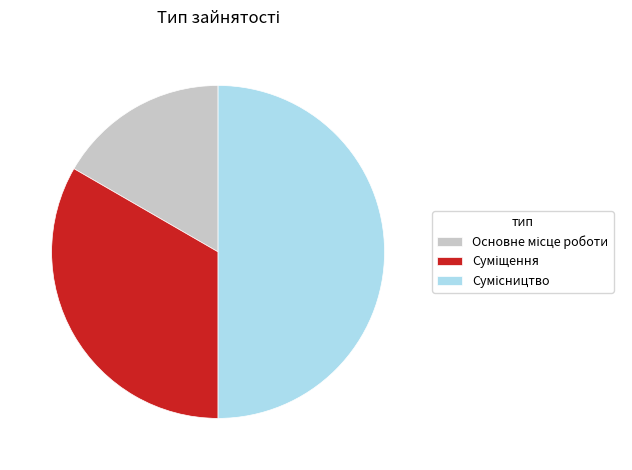

Count the number of slices in the pie.

3